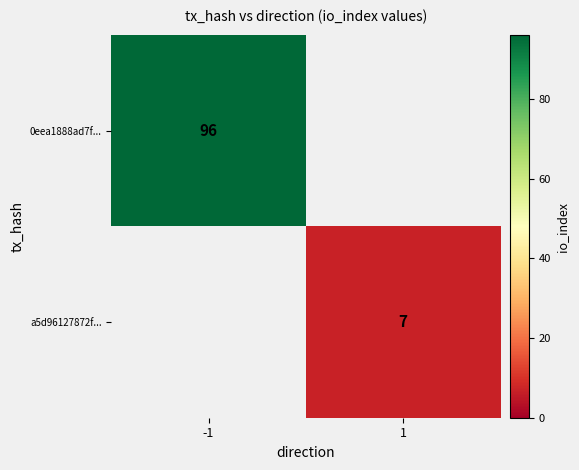

The value of 0eea1888ad7f... at -1 is 130. True or false?

False